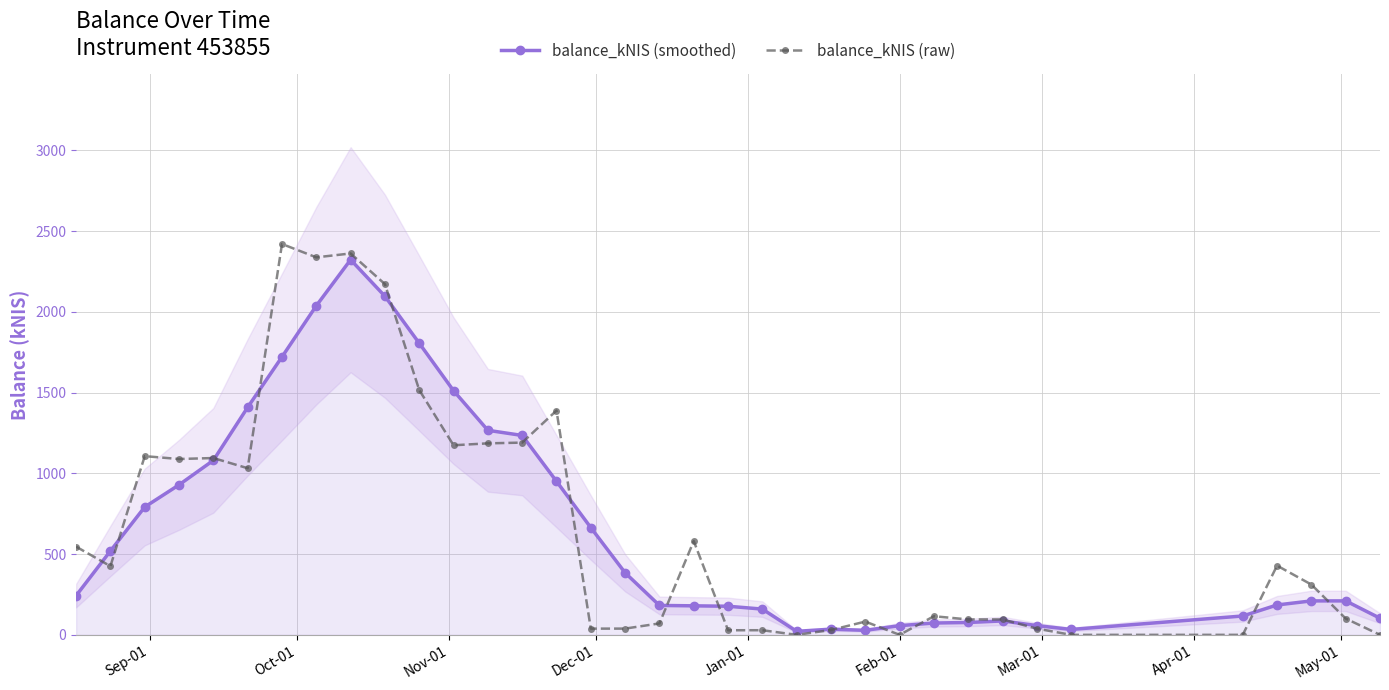

True or false: balance_kNIS (raw) has more than 1 interior local peaks.

True